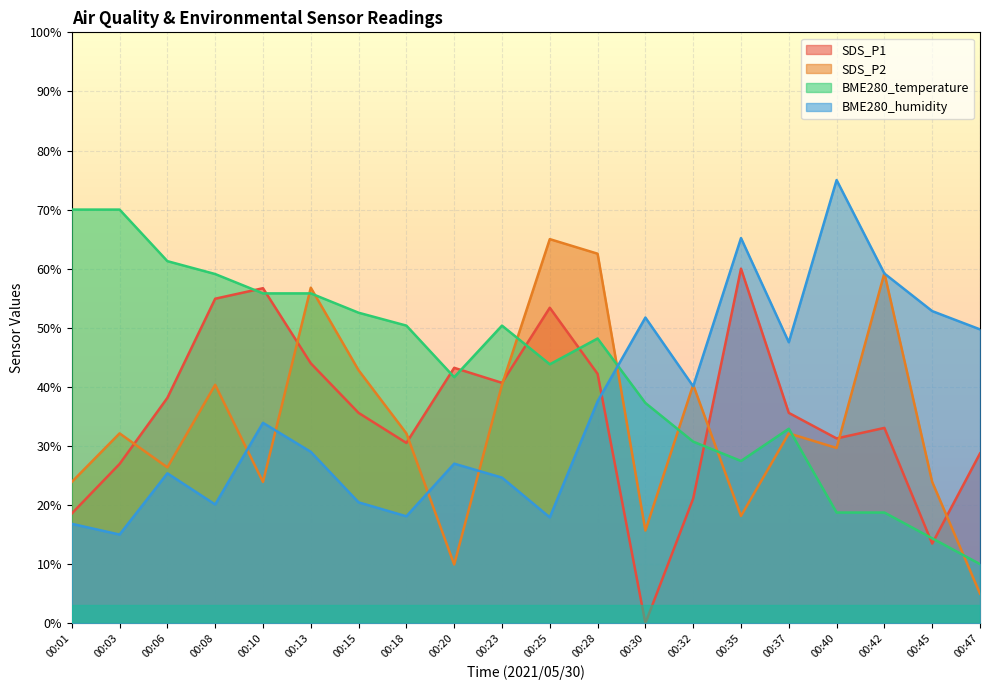

True or false: SDS_P2 has more than 0 points higher than both neighbors.

True